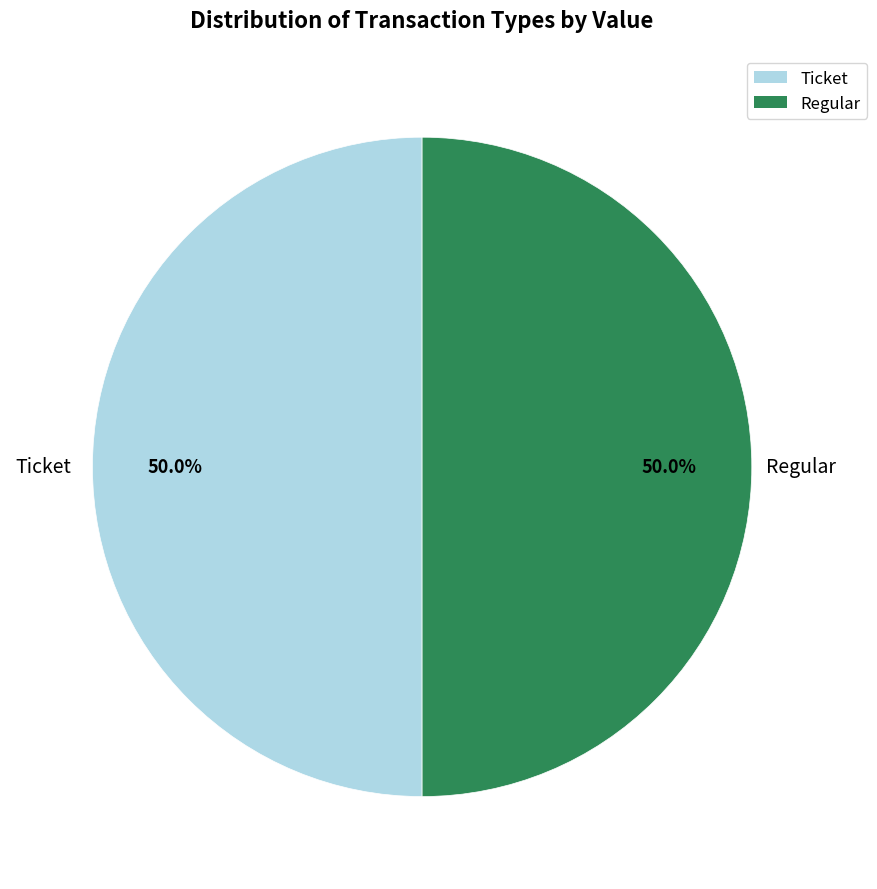

True or false: Regular accounts for 90% of the total.

False